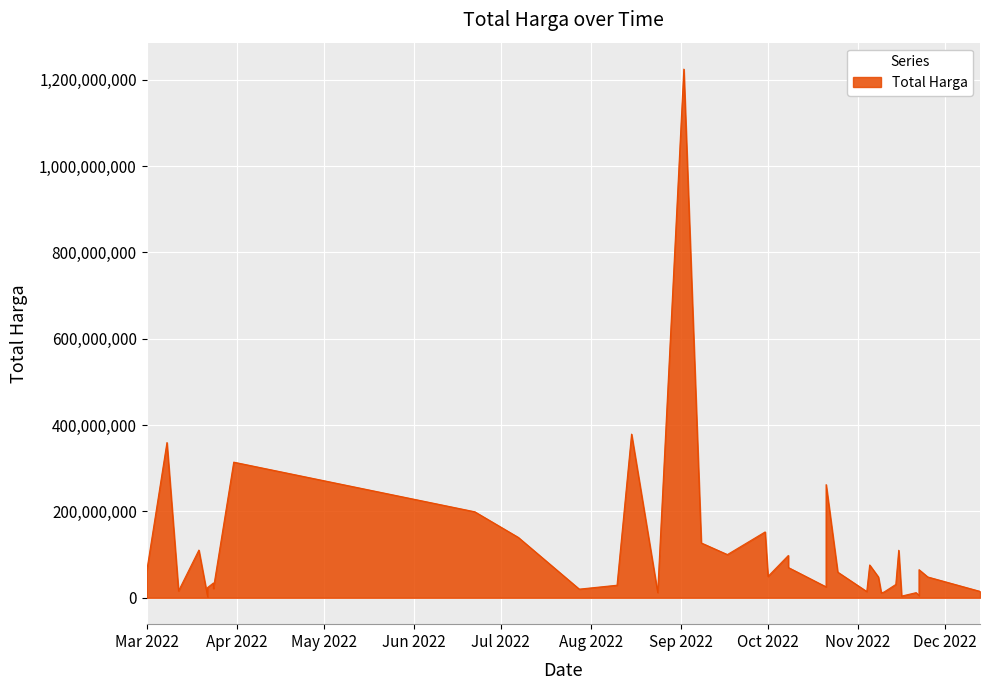

What is the difference between the maximum and minimum values?

1222286250